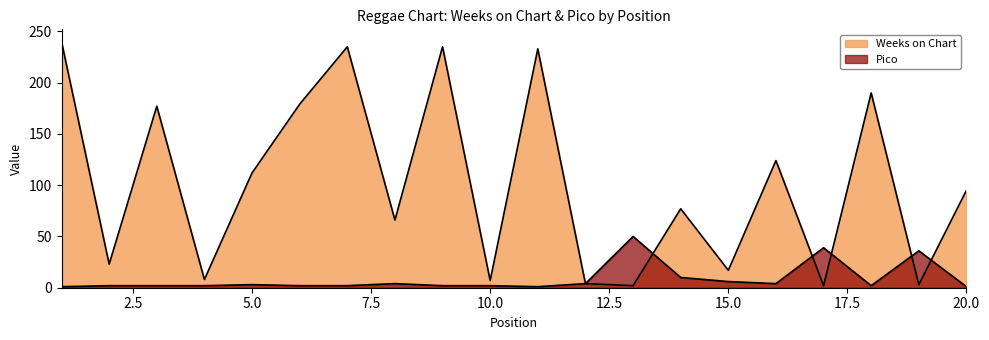

Reading left to right, what are all the values shown in this chart?

Weeks on Chart: 1=240	2=23	3=177	4=8	5=112	6=179	7=235	8=66	9=235	10=7	11=233	12=4	13=2	14=77	15=17	16=124	17=2	18=190	19=3	20=95
Pico: 1=1	2=2	3=2	4=2	5=3	6=2	7=2	8=4	9=2	10=2	11=1	12=4	13=50	14=10	15=6	16=4	17=39	18=2	19=36	20=1